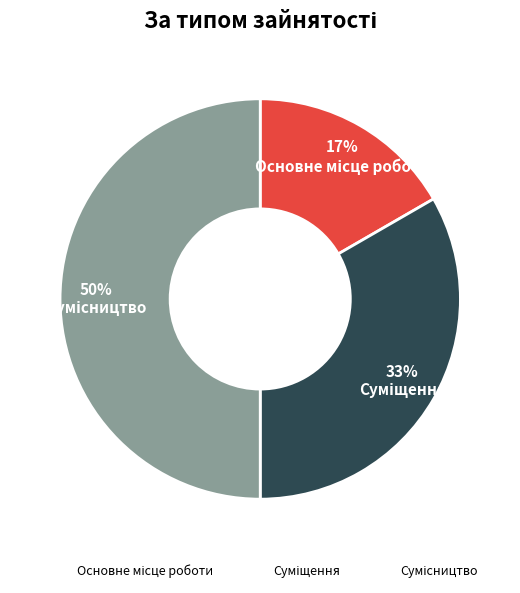

To the nearest percent, what is the average slice percentage?

33%